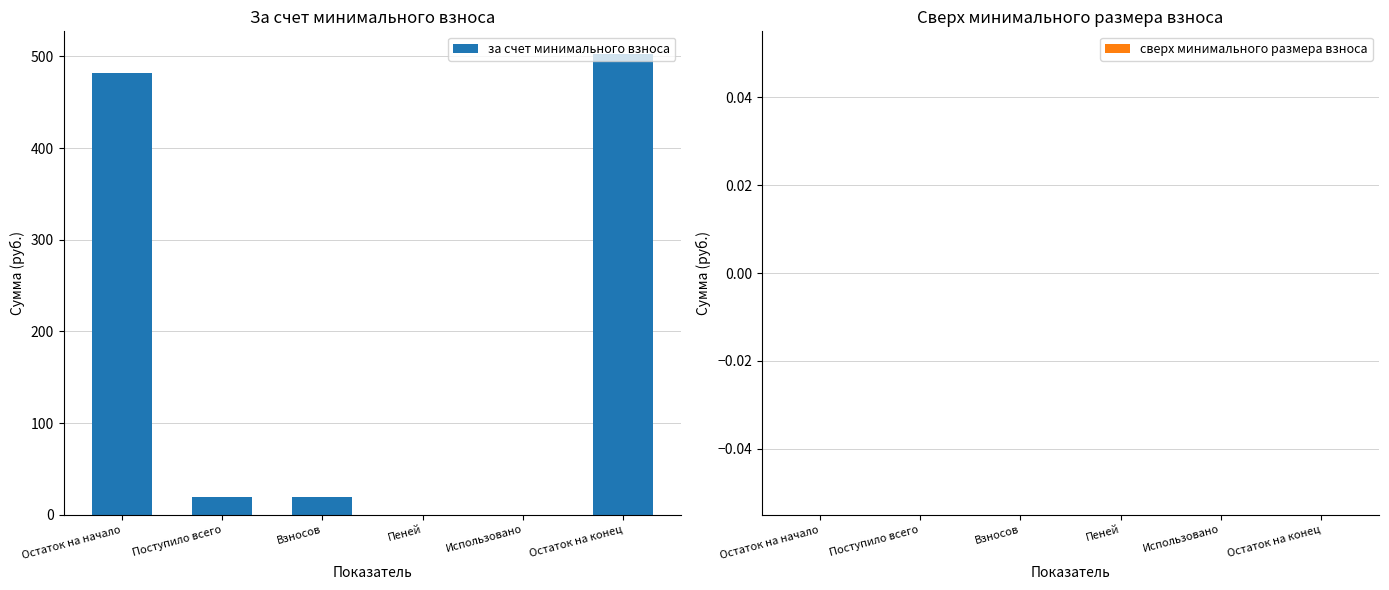

What value does the data have at Взносов?

19.8